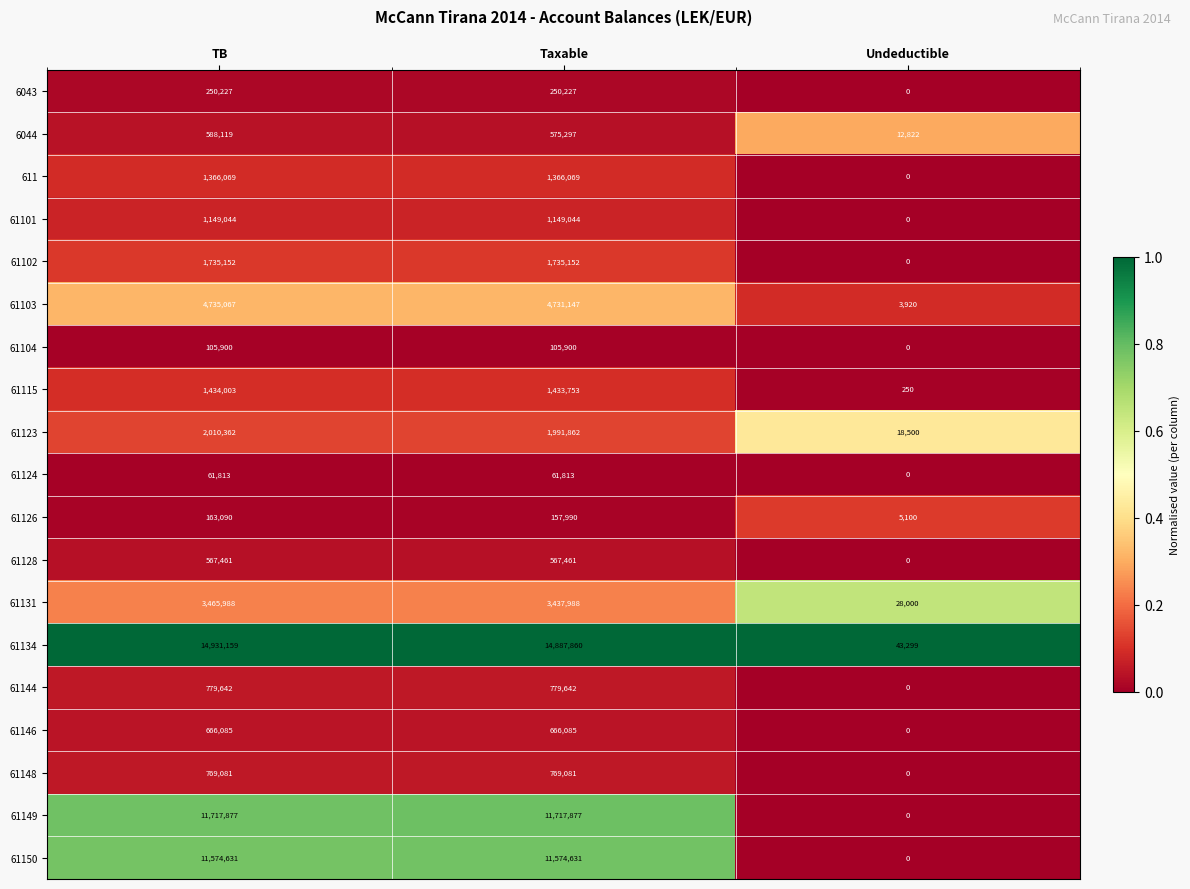

What is the total value across all series at Taxable?

57958879